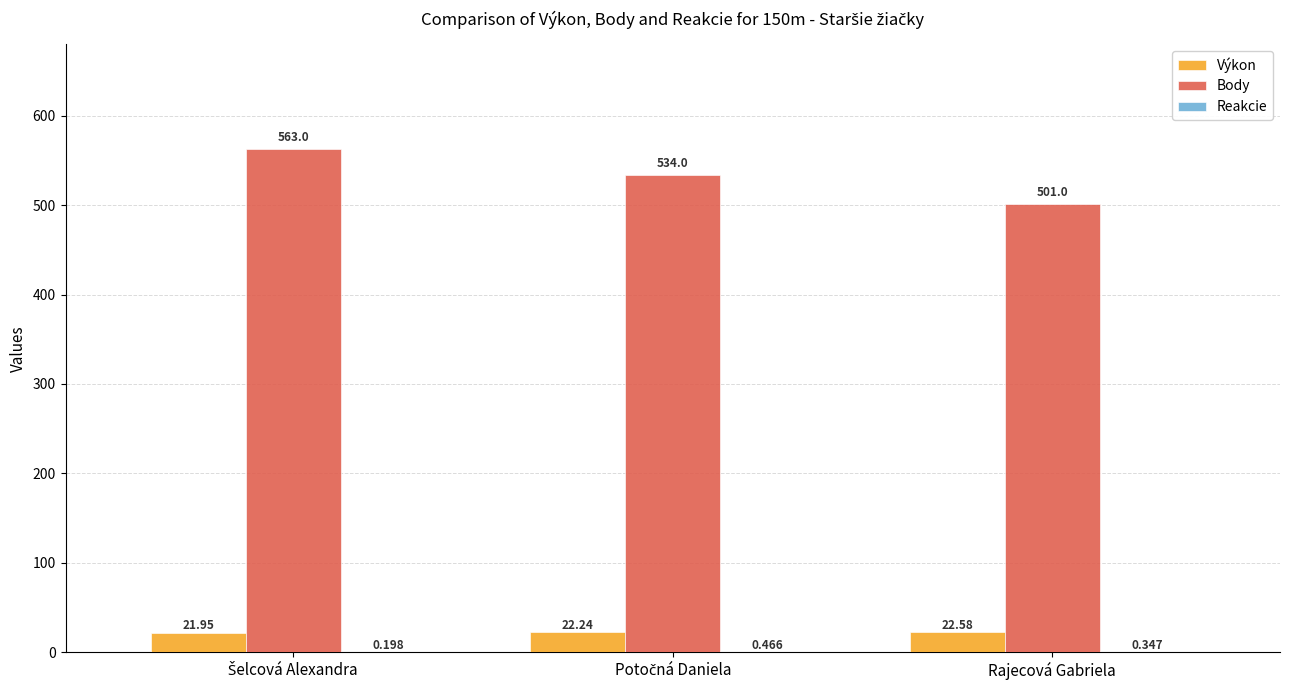

Which series has the largest total across all categories?

Body